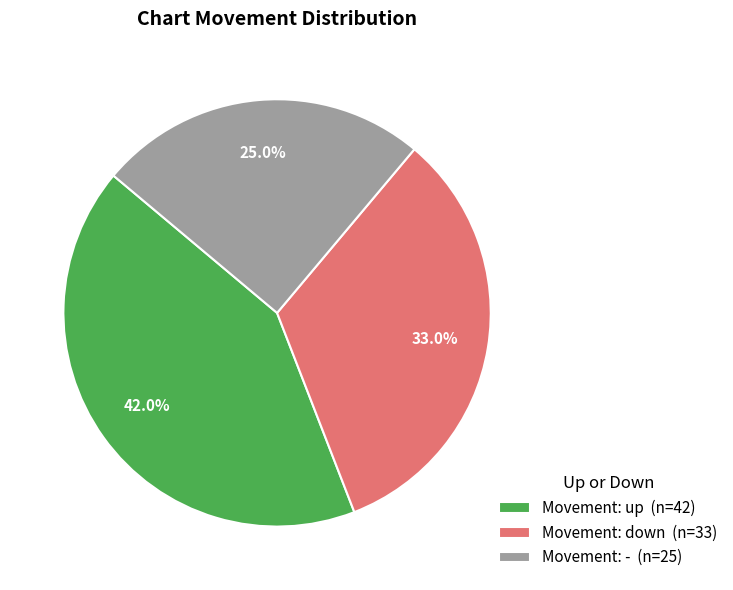

Is the sum of Movement: - (n=25) and Movement: down (n=33) greater than half?

Yes